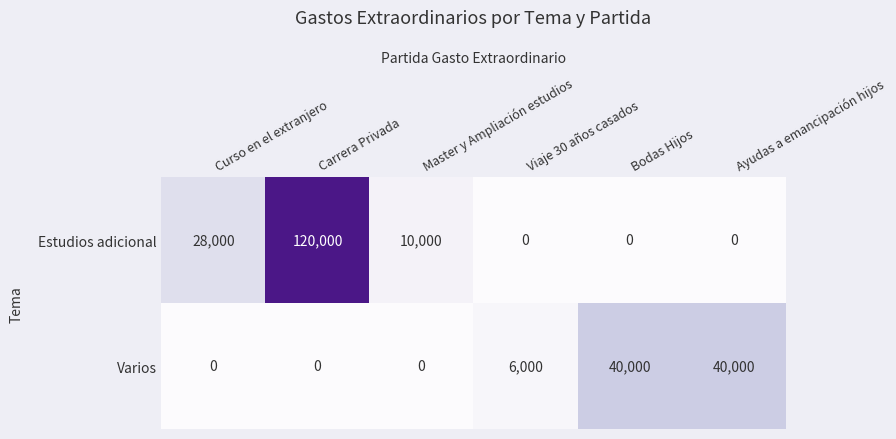

At how many categories does at least one series exceed 21004?

4